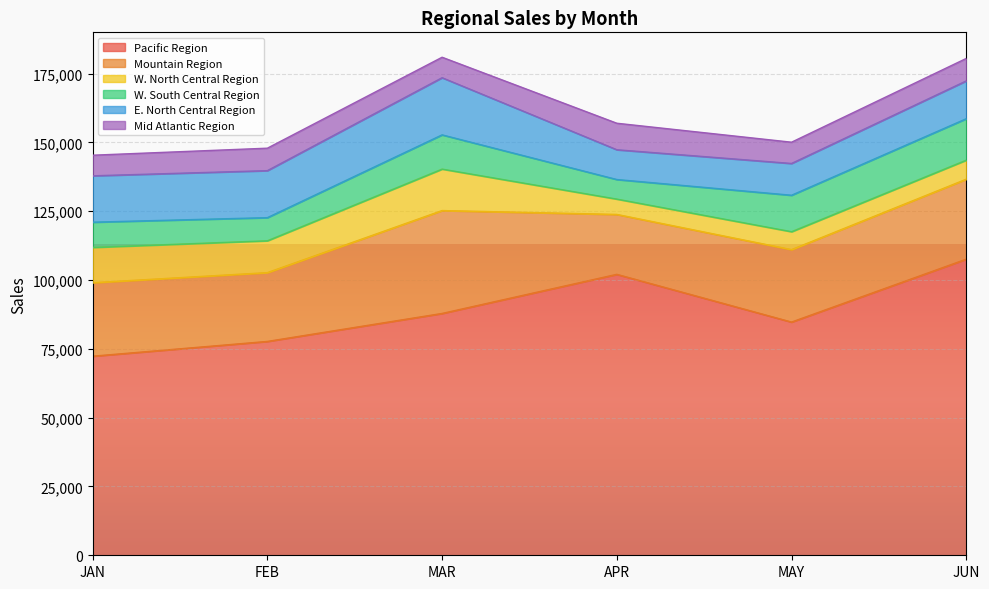

Where does the Pacific Region series first go above 87867?

MAR